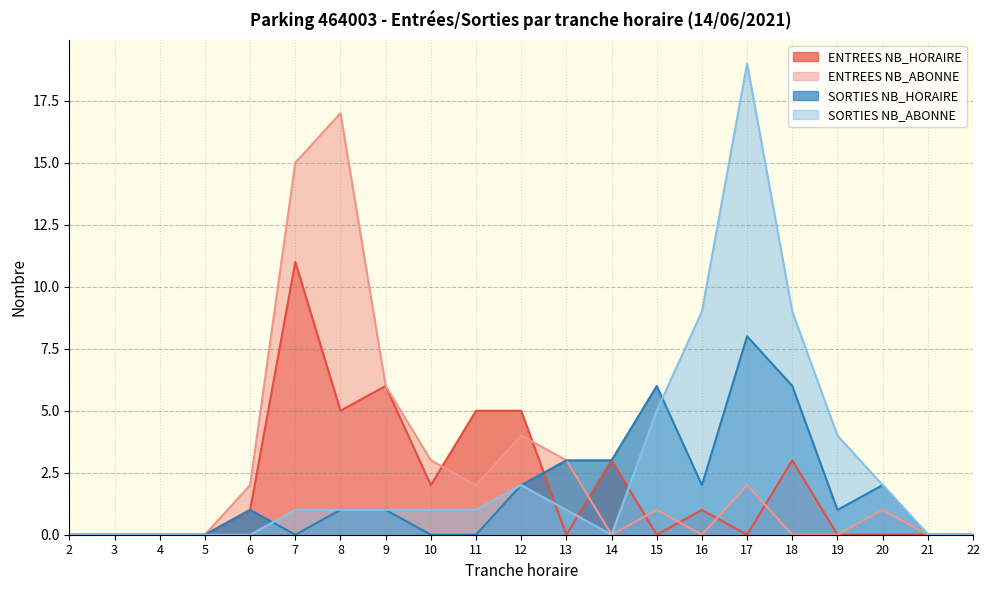

Is it true that SORTIES NB_HORAIRE equals 0 at 6?

False